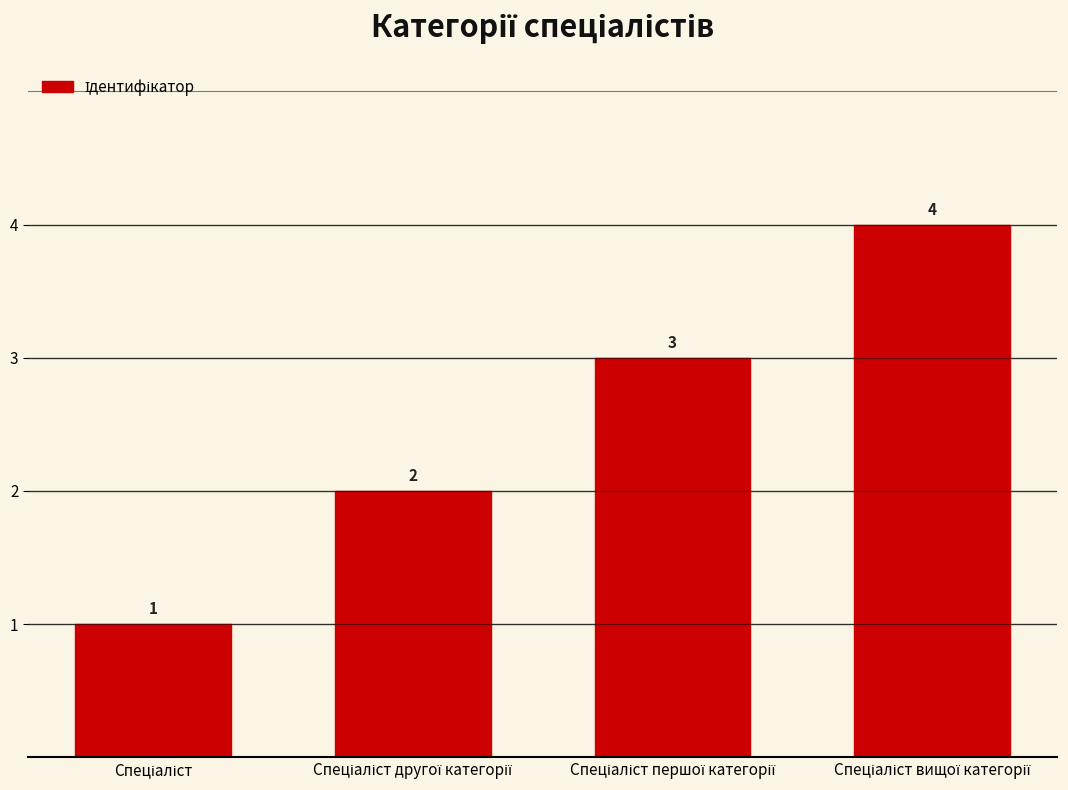

What is the value of the 2nd bar from the left?

2